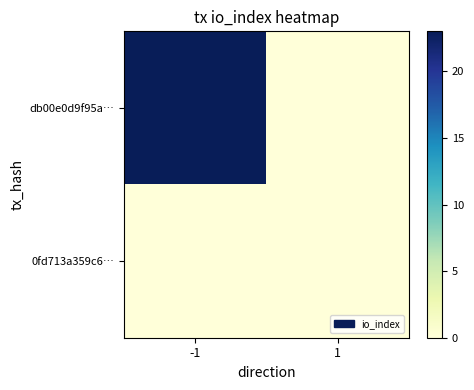

Reading left to right, list all the values displayed in this chart.

db00e0d9f95a…: -1=23	1=0
0fd713a359c6…: -1=0	1=0